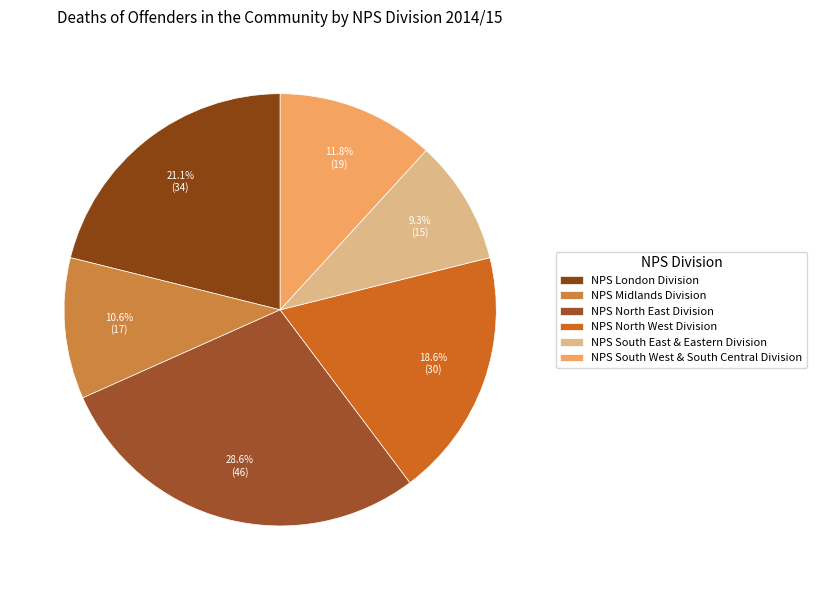

To the nearest percent, what percentage of the pie is NPS North West Division?

19%